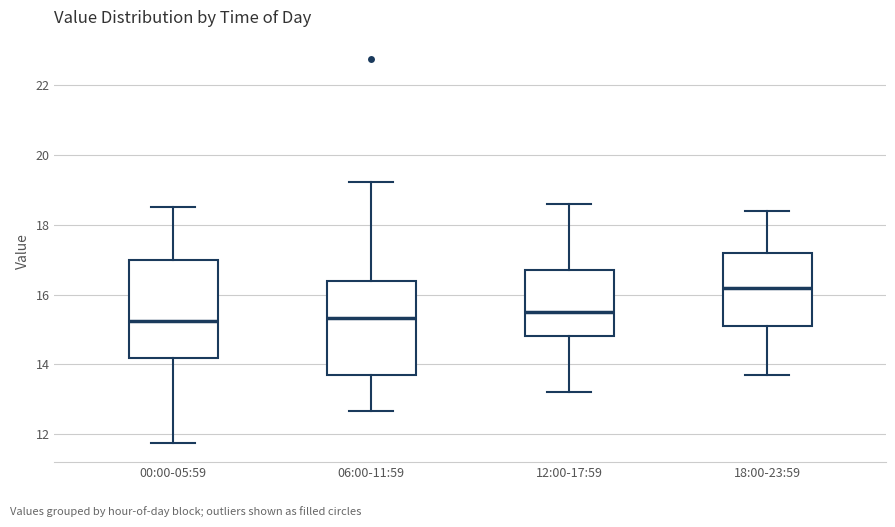

Where does the median line of the box for 00:00-05:59 sit on the y-axis? The values are not printed on the chart, so give them approximately, as read against the axis.

15.2